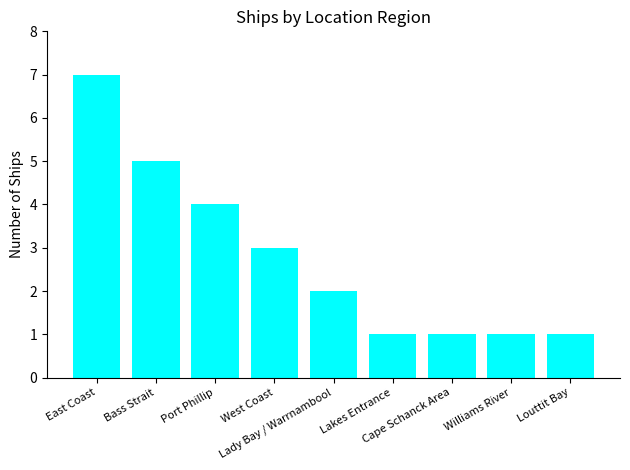

What is the value of the 9th bar from the left?

1